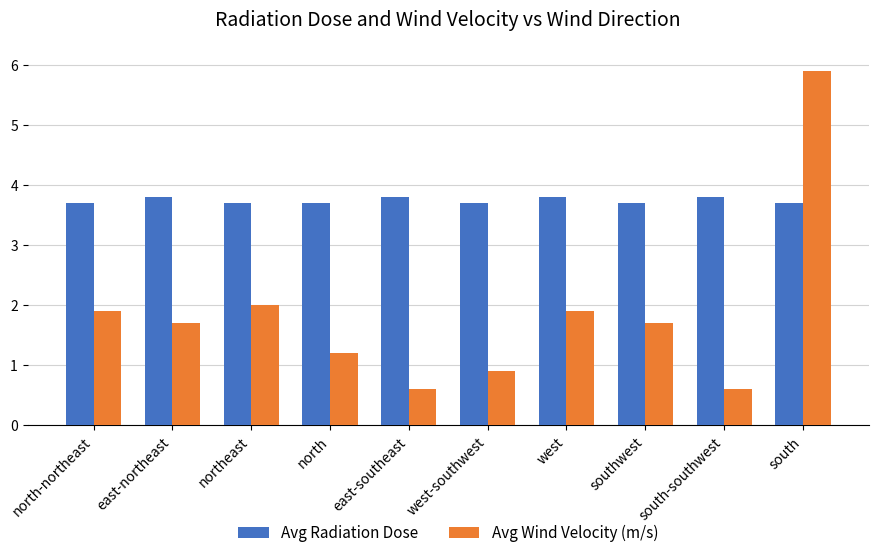

What is the label of the 6th bar from the right?

east-southeast